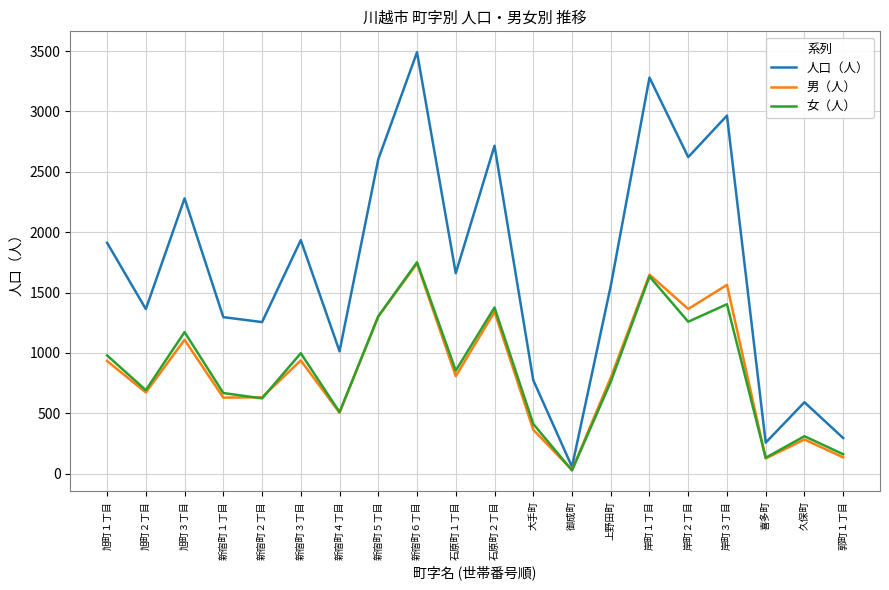

Which series has the widest spread of values?

人口（人）